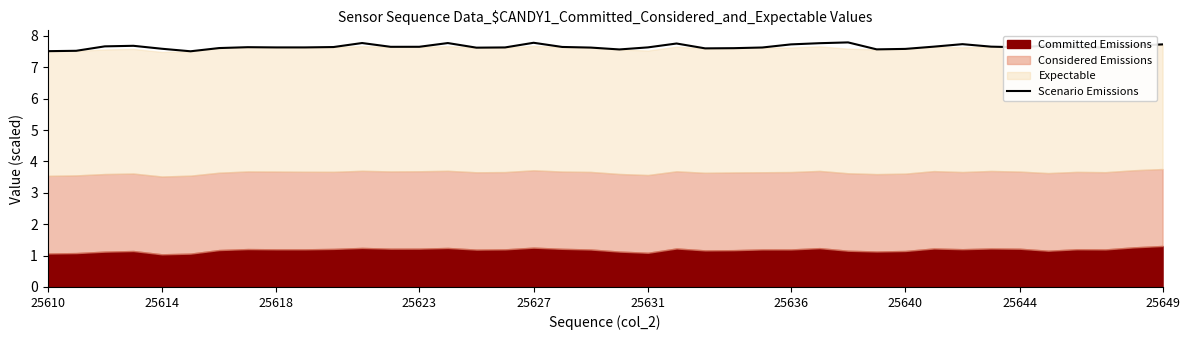

Reading right to left, transcribe all the data shown in this chart.

7.7	7.7	7.6	7.6	7.7	7.6	7.7	7.7	7.7	7.6	7.6	7.8	7.8	7.7	7.6	7.6	7.6	7.8	7.6	7.6	7.6	7.6	7.8	7.6	7.6	7.8	7.7	7.7	7.8	7.6	7.6	7.6	7.6	7.6	7.5	7.6	7.7	7.7	7.5	7.5